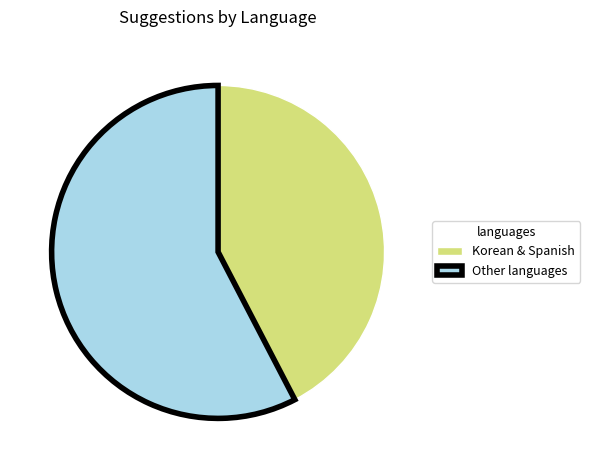

Rank the categories by value from highest to lowest.

Other languages, Korean & Spanish